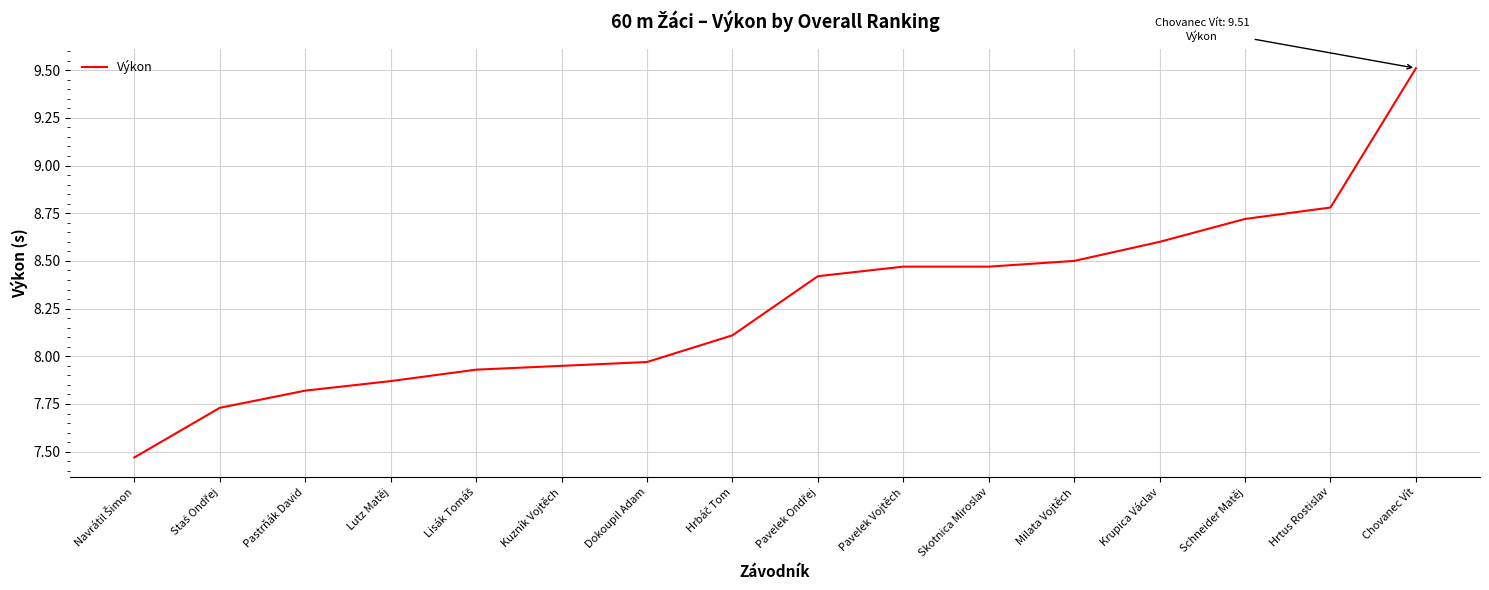

What is the sum of the values at Dokoupil Adam and Milata Vojtěch?

16.5